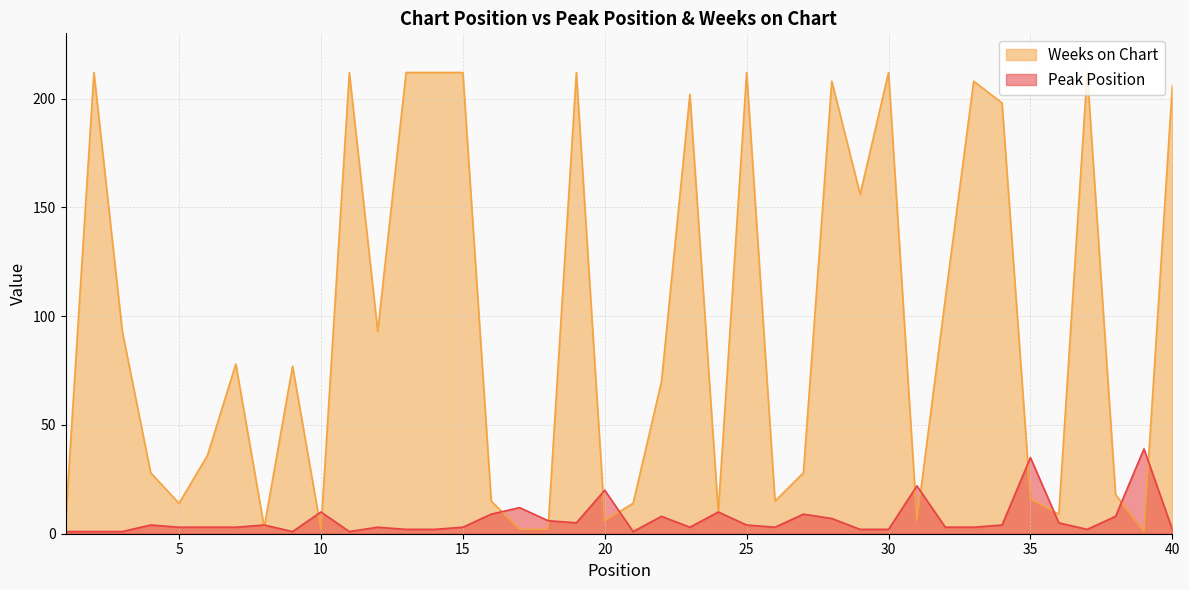

Does the chart have visible grid lines?

Yes